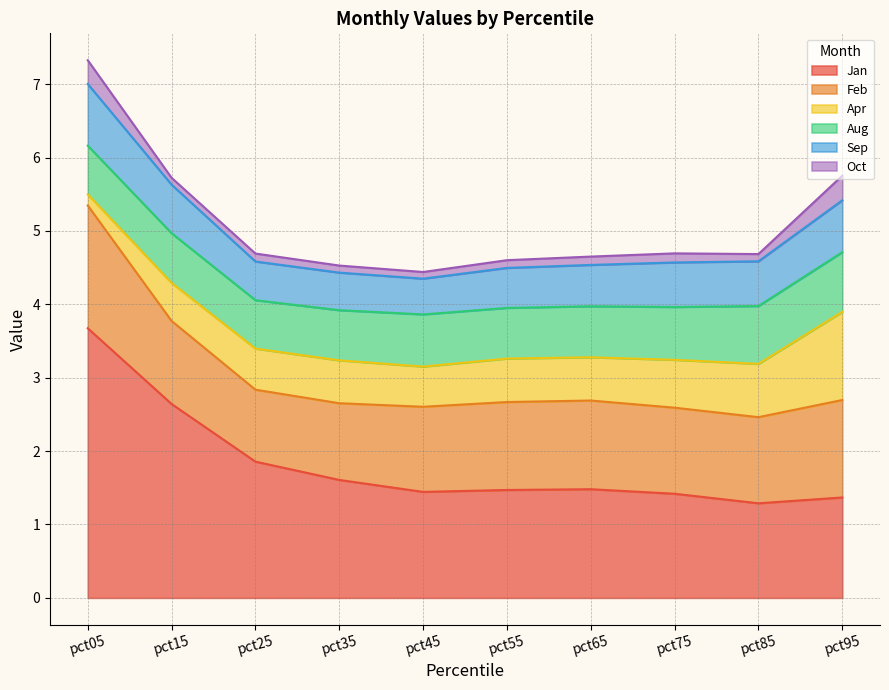

True or false: Feb and Oct cross at least once.

False